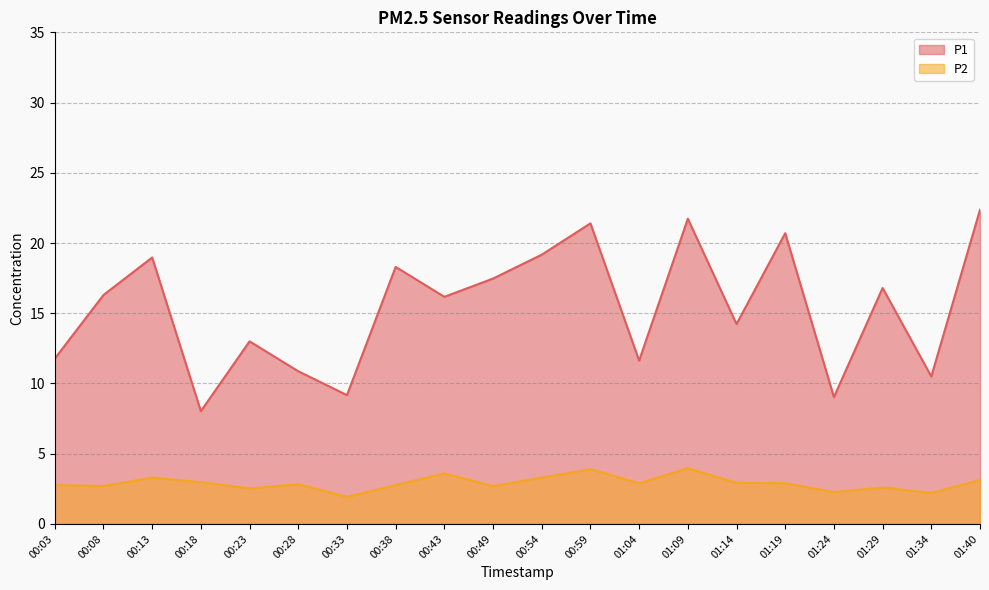

Reading right to left, what are all the values shown in this chart?

P1: 01:40=22.4	01:34=10.5	01:29=16.8	01:24=9.0	01:19=20.7	01:14=14.2	01:09=21.7	01:04=11.6	00:59=21.4	00:54=19.2	00:49=17.5	00:43=16.2	00:38=18.3	00:33=9.2	00:28=10.9	00:23=13.0	00:18=8.0	00:13=19.0	00:08=16.3	00:03=11.8
P2: 01:40=3.1	01:34=2.2	01:29=2.6	01:24=2.3	01:19=2.9	01:14=2.9	01:09=4.0	01:04=2.9	00:59=3.9	00:54=3.3	00:49=2.7	00:43=3.6	00:38=2.8	00:33=1.9	00:28=2.8	00:23=2.5	00:18=3.0	00:13=3.3	00:08=2.7	00:03=2.8